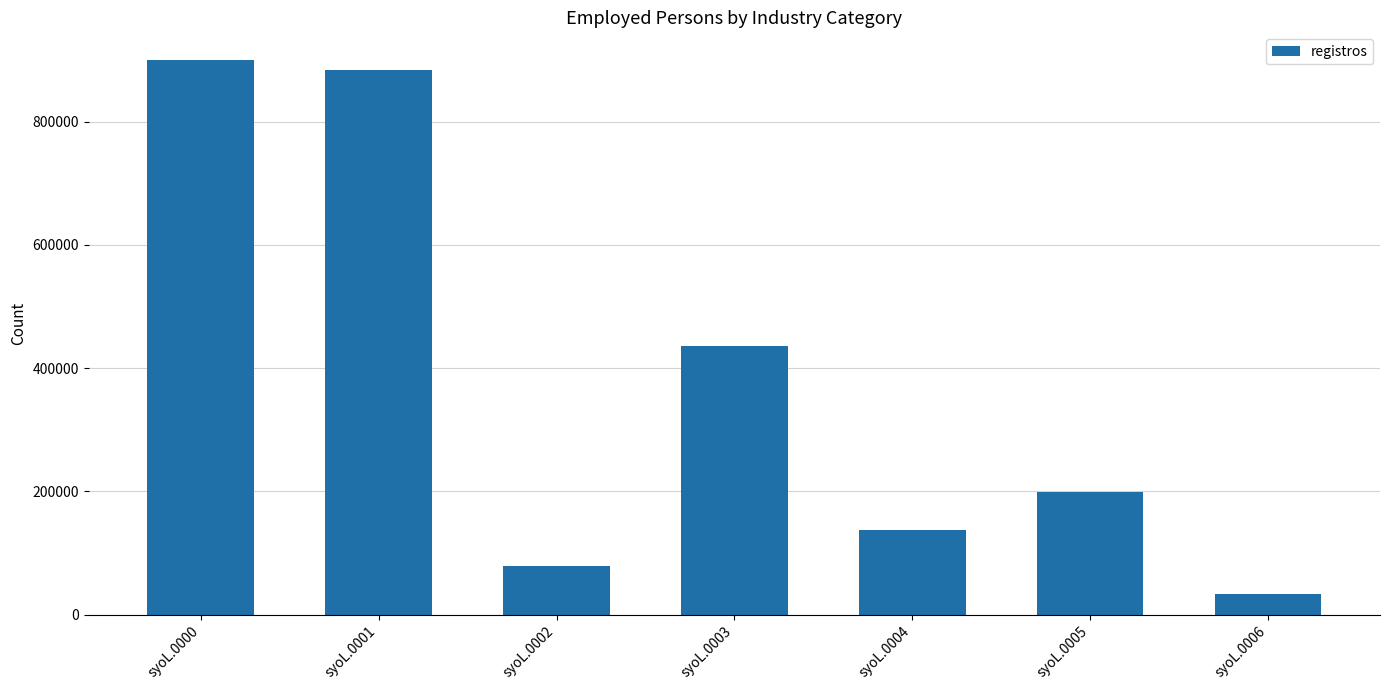

At which label is the value closest to 466782?

syoL.0003